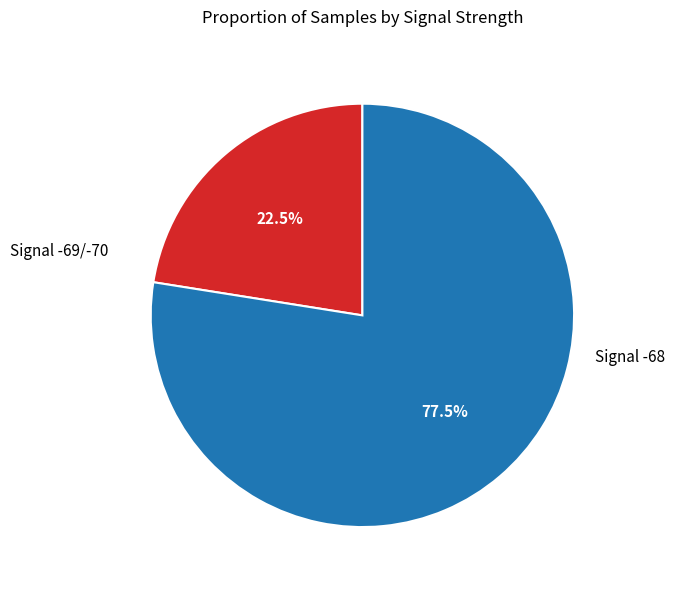

Which slice is the largest?

Signal -68